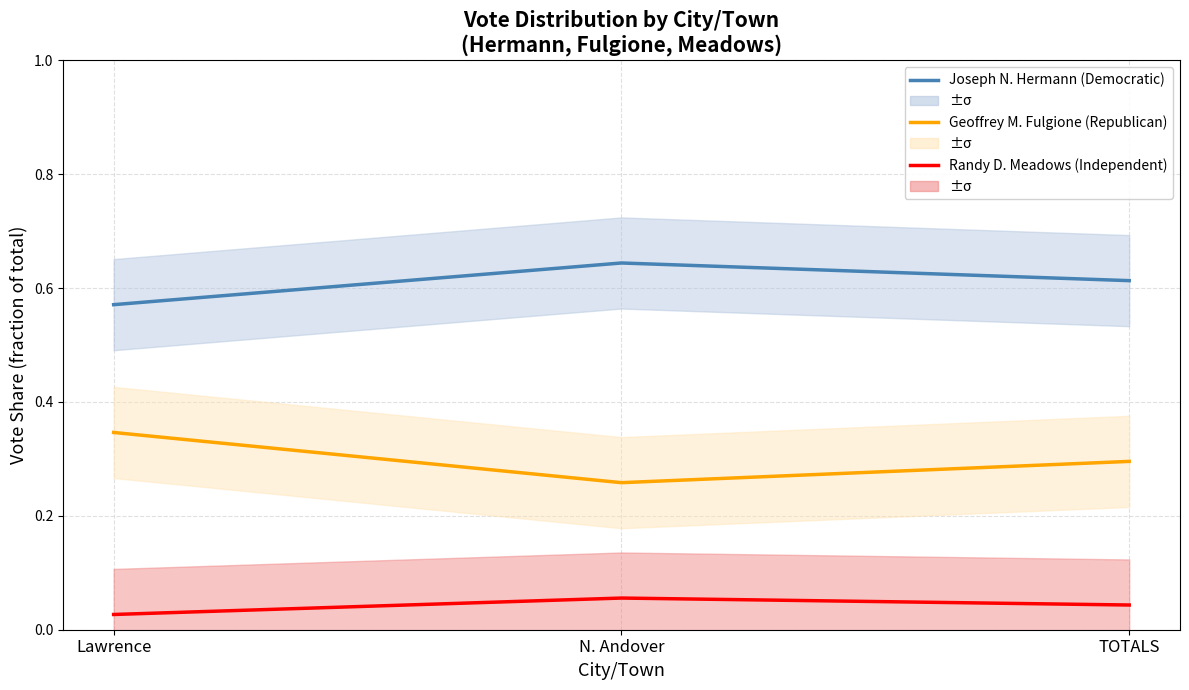

At which label does Randy D. Meadows (Independent) reach its minimum?

Lawrence